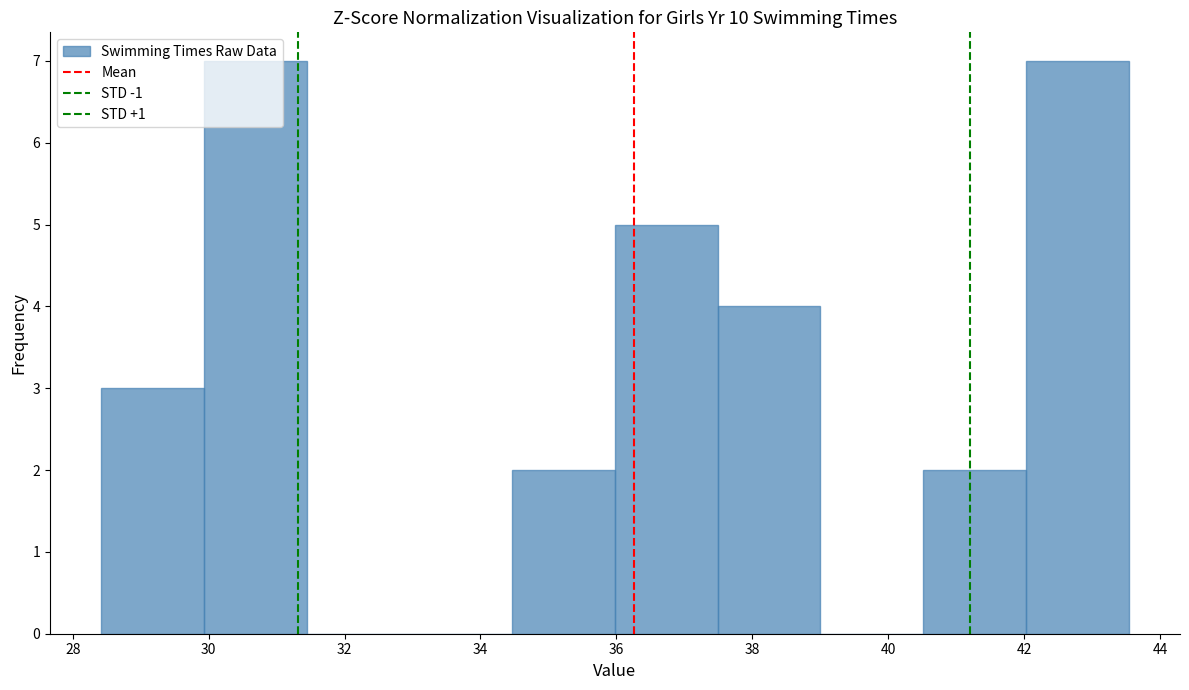

Reading left to right, list every bar in this chart as the range it spans on the x-axis followed by its height. Neither the bar edges nor the heights are printed on the chart, so give them approximately, as read against the axes.

28.4 to 30.0: 3
30.0 to 31.4: 7
31.4 to 33.0: 0
33.0 to 34.4: 0
34.4 to 36.0: 2
36.0 to 37.4: 5
37.4 to 39.0: 4
39.0 to 40.6: 0
40.6 to 42.0: 2
42.0 to 43.6: 7